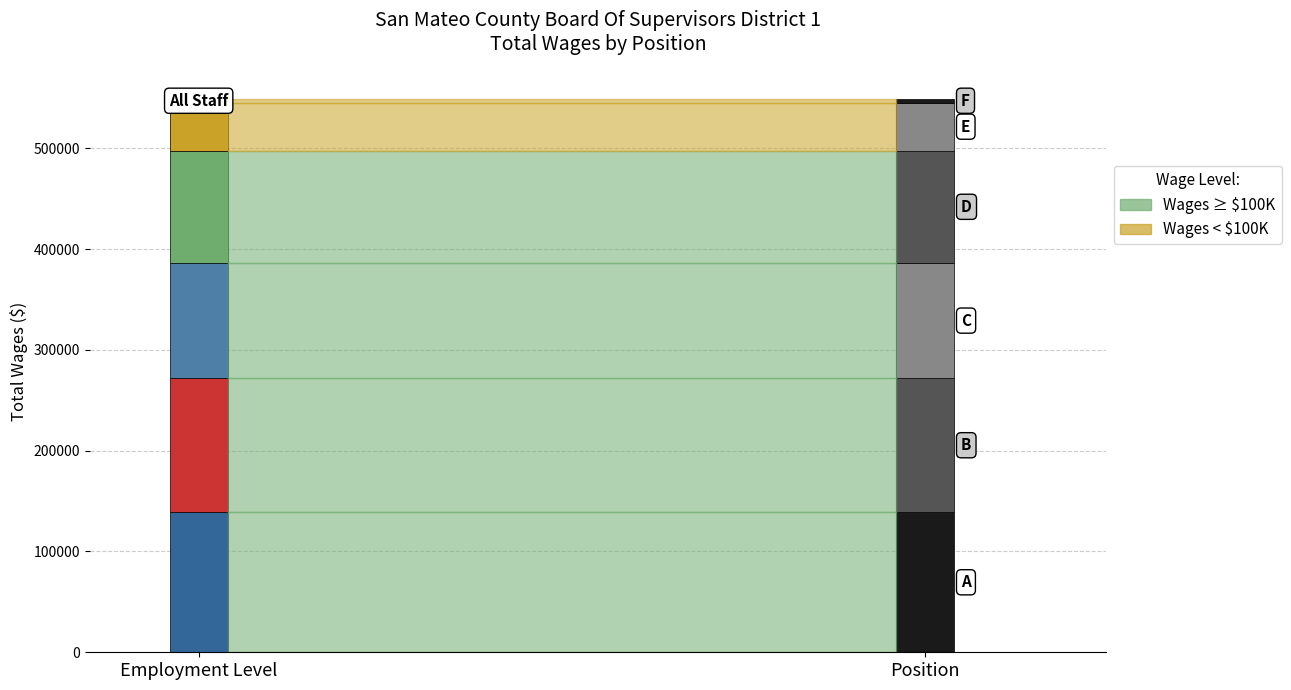

What is the approximate value at 2., to the nearest 50?

133100